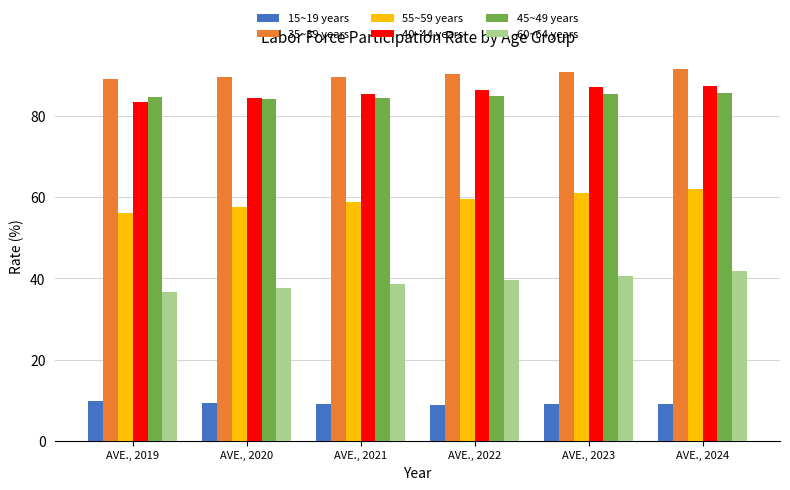

How many bars are there in each group?

6